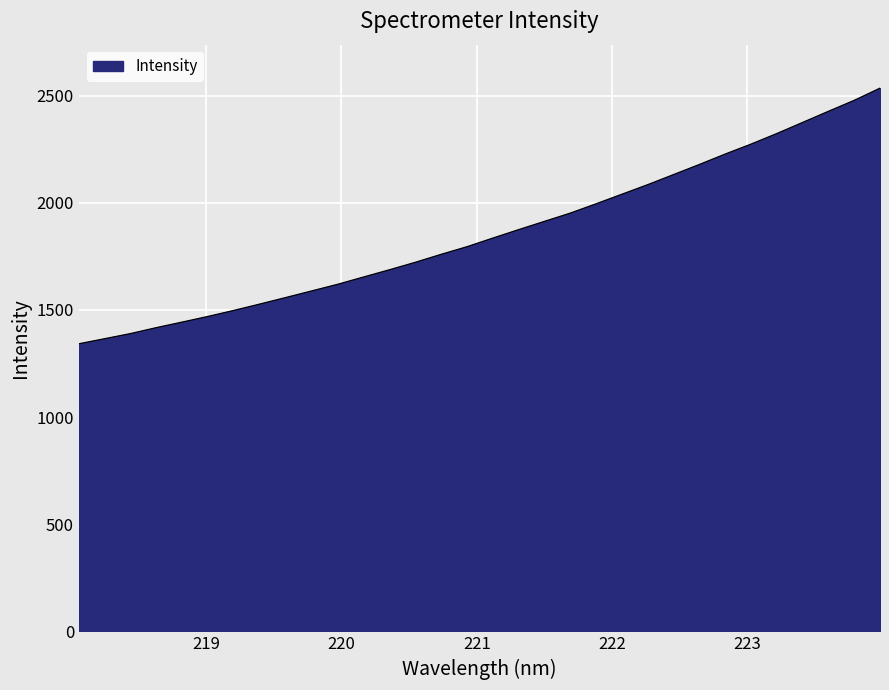

What is the smallest value displayed?

1342.3